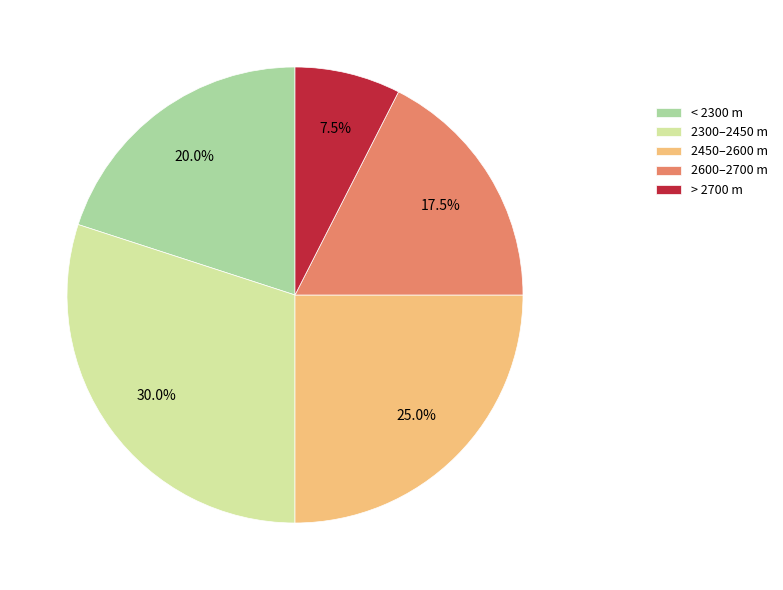

Which slice is the largest?

2300–2450 m